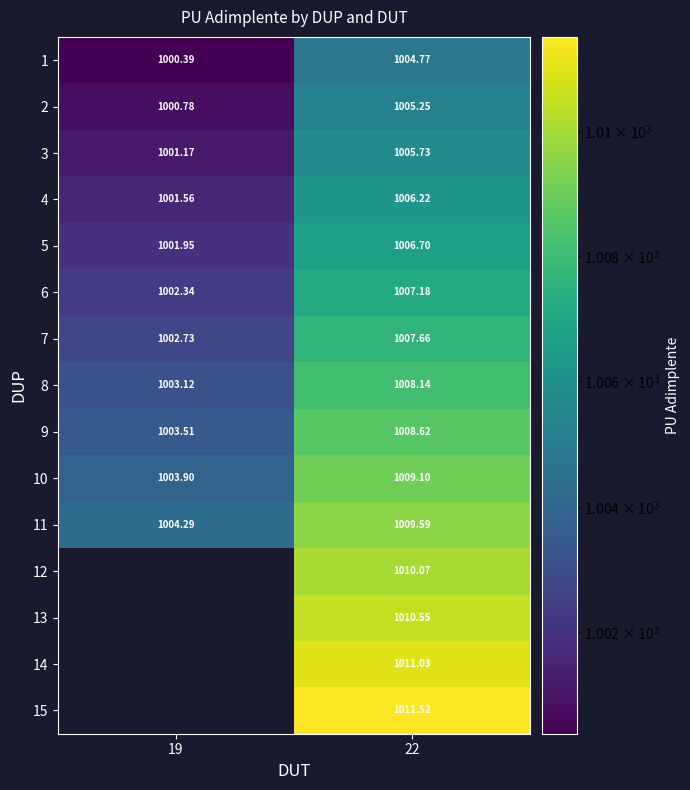

Is the value of 7 at 22 greater than the value of 6 at 22?

Yes